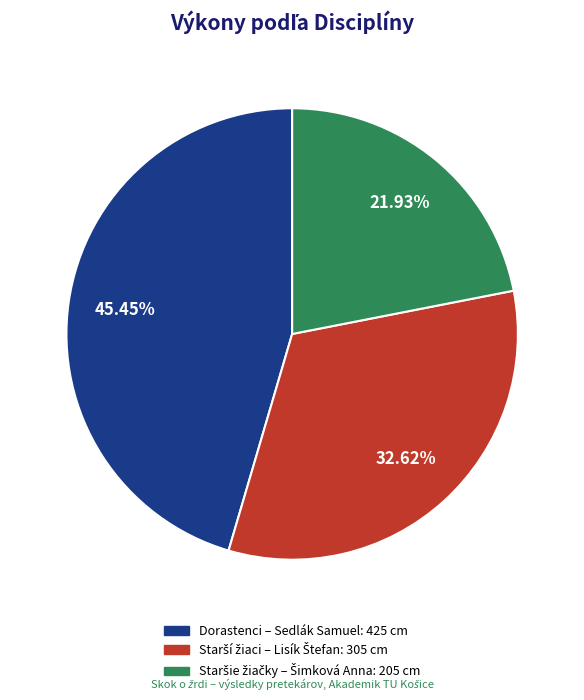

Is there a majority slice in this chart?

No